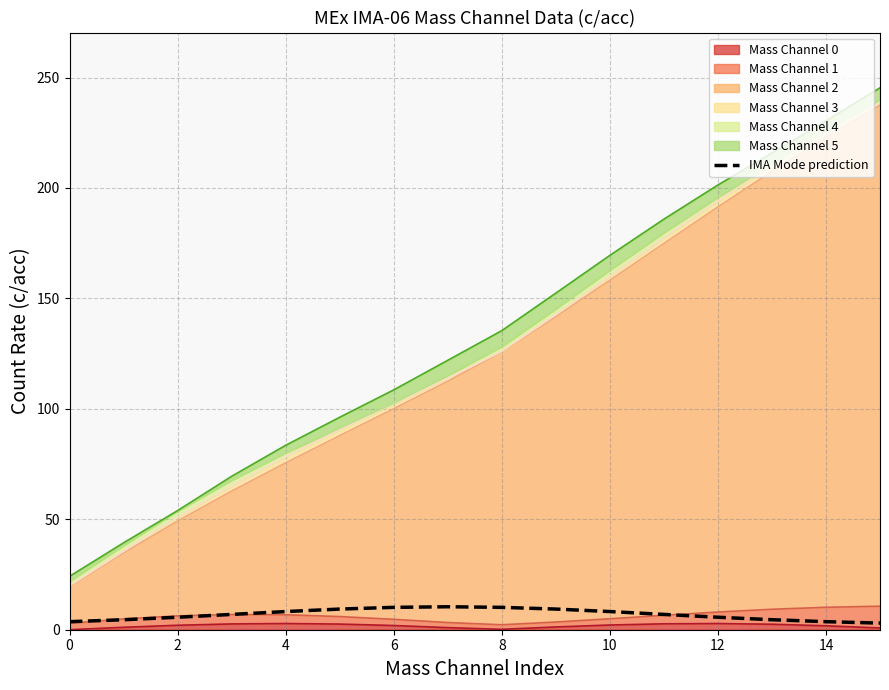

Between 2 and 13, which is larger?

2